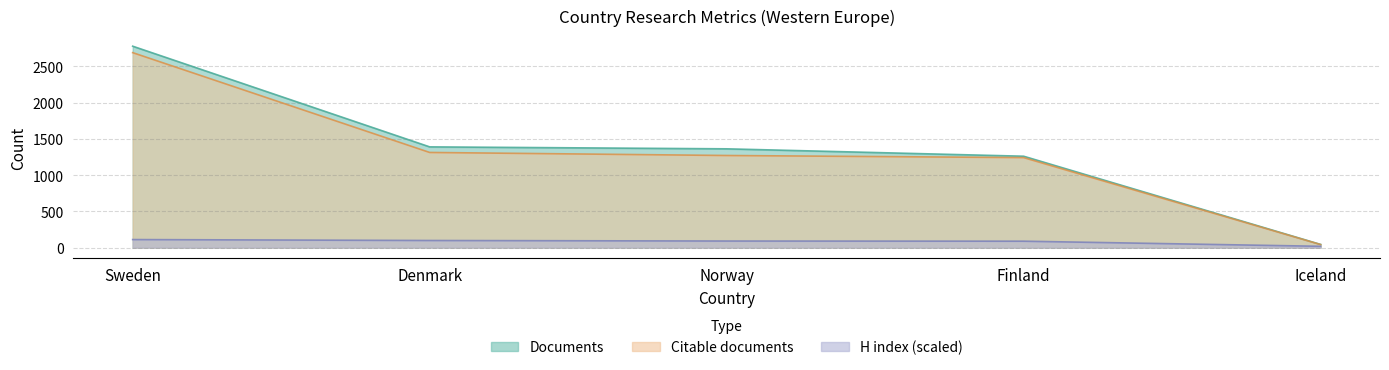

Between Finland and Iceland, which is larger?

Finland